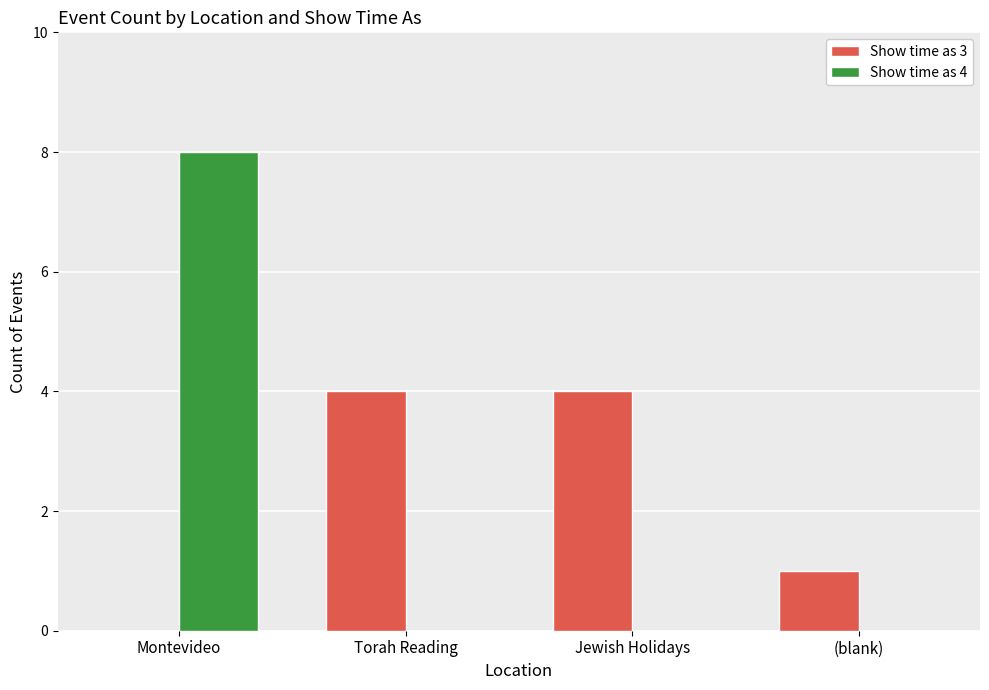

Which series changed the most between Montevideo and Torah Reading?

Show time as 4